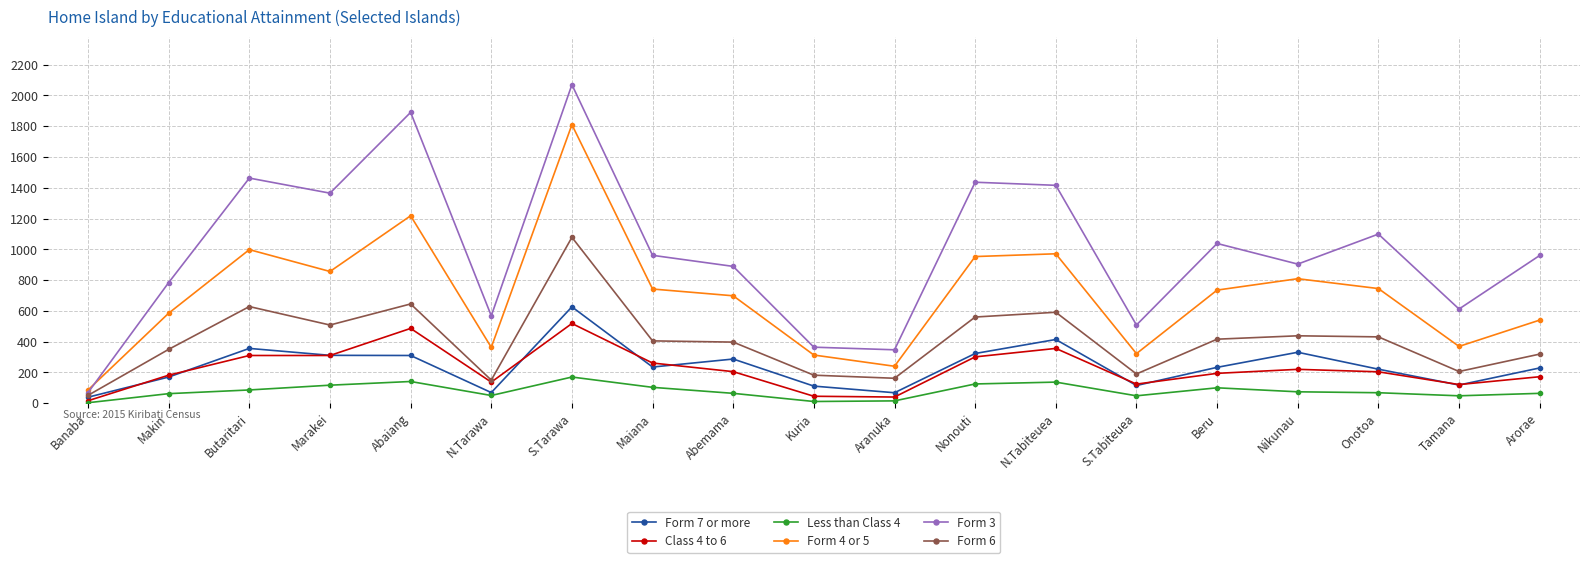

What is the average value of the Class 4 to 6 series?

221